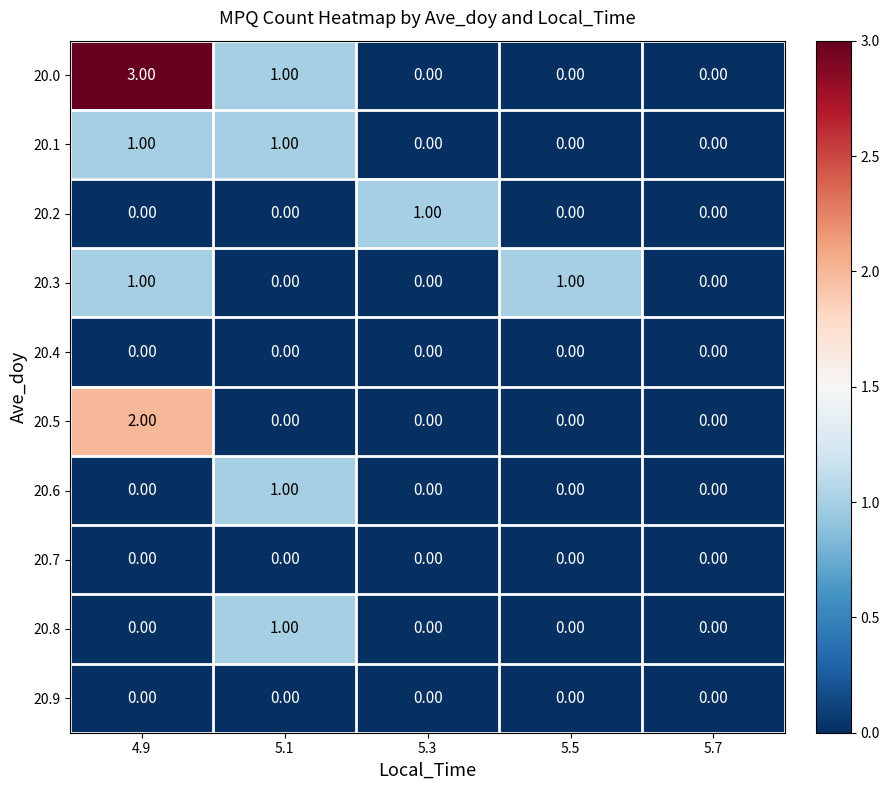

At which category is the sum across all series the highest?

4.9